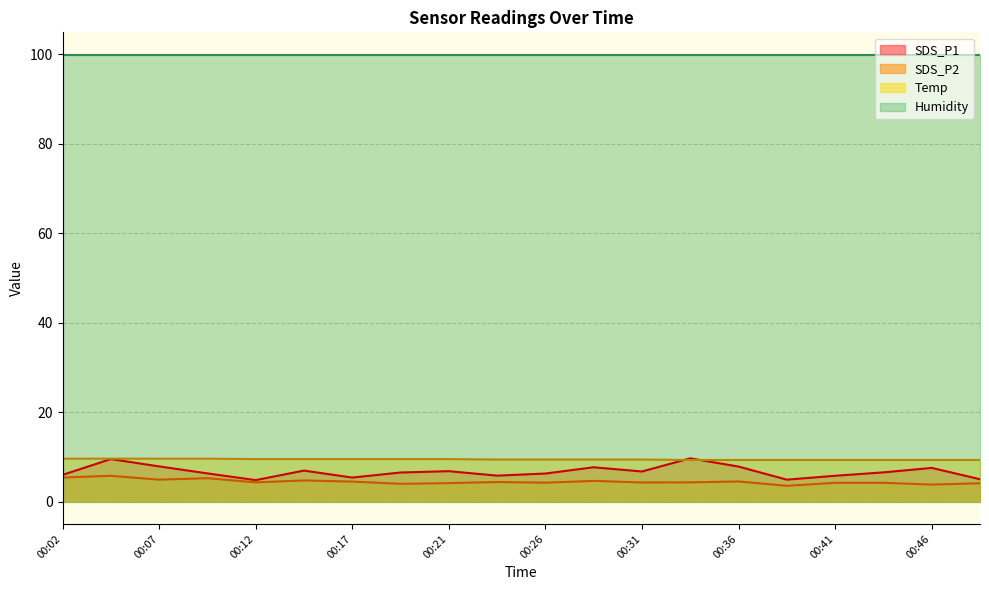

True or false: Temp and SDS_P2 cross at least once.

False